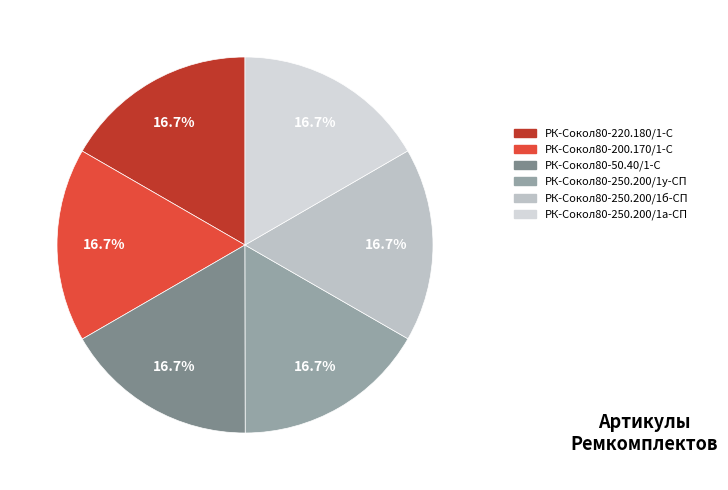

How many slices are in this pie chart?

6